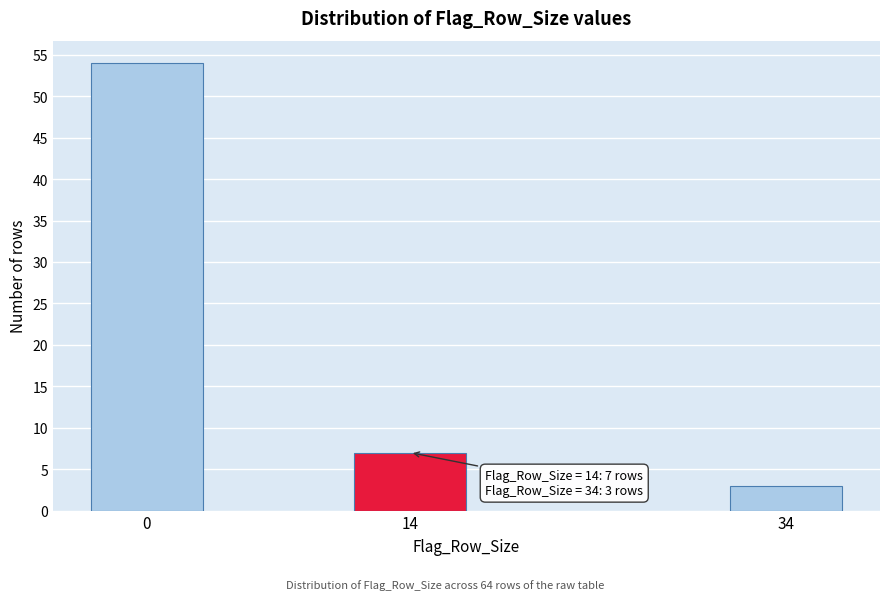

Reading left to right, transcribe all the data shown in this chart.

54	7	3